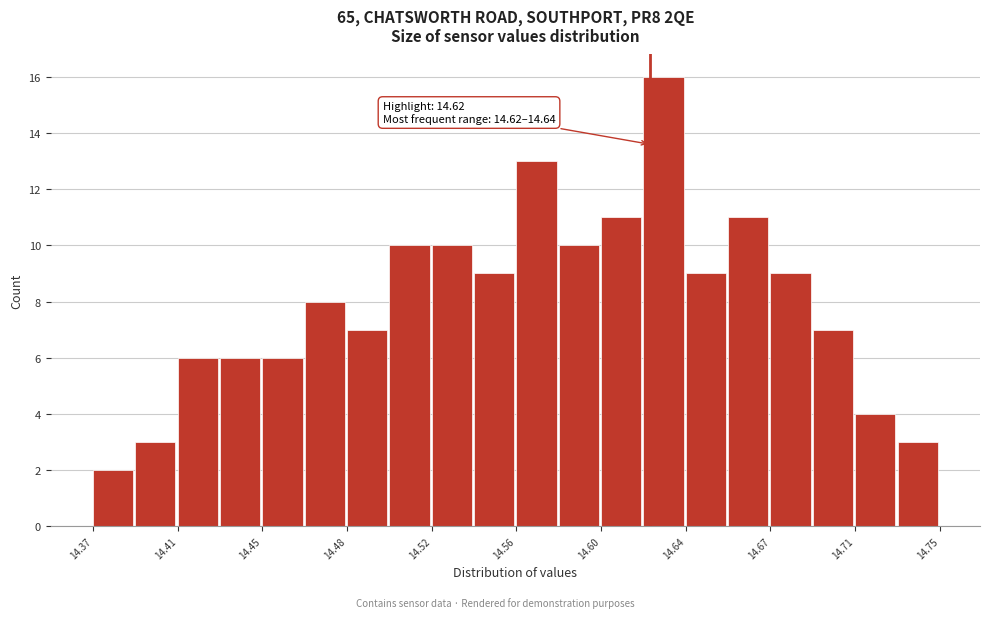

Read against the x-axis, roughly where is the centre of the tallest bar?

14.625